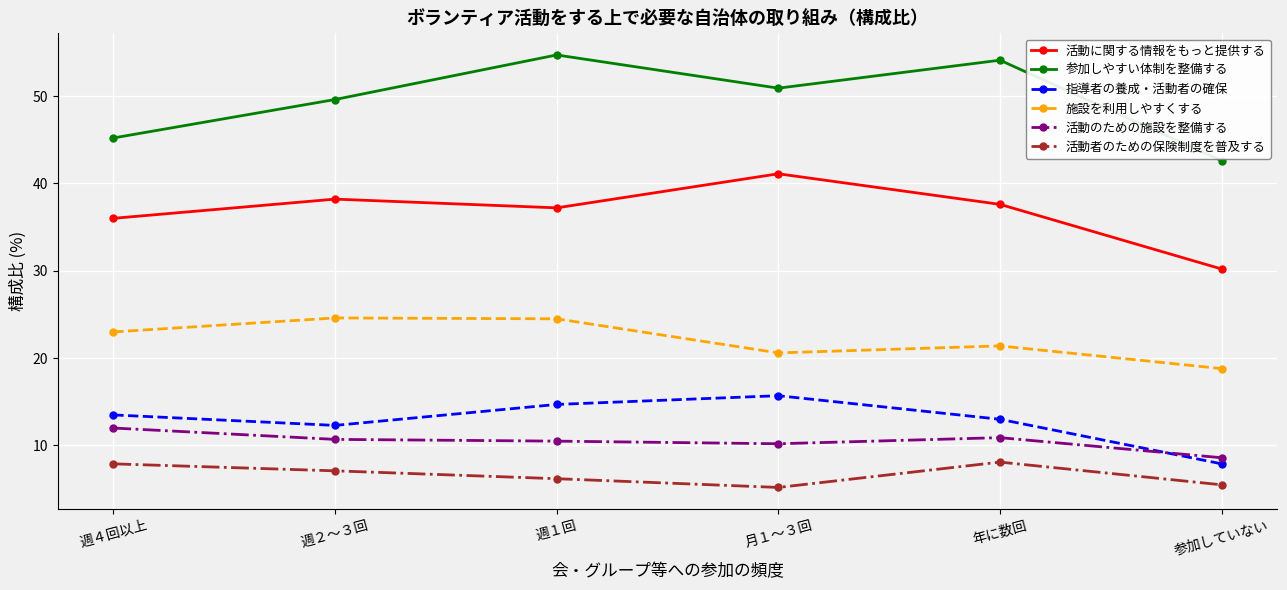

The 参加しやすい体制を整備する series shows 82.2 at 週１回. True or false?

False